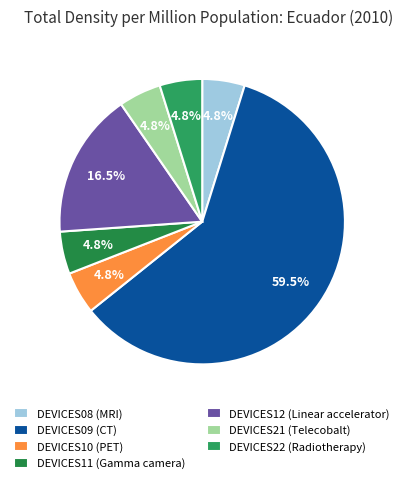

To the nearest percent, what is the combined percentage of DEVICES12 and DEVICES11?

21%